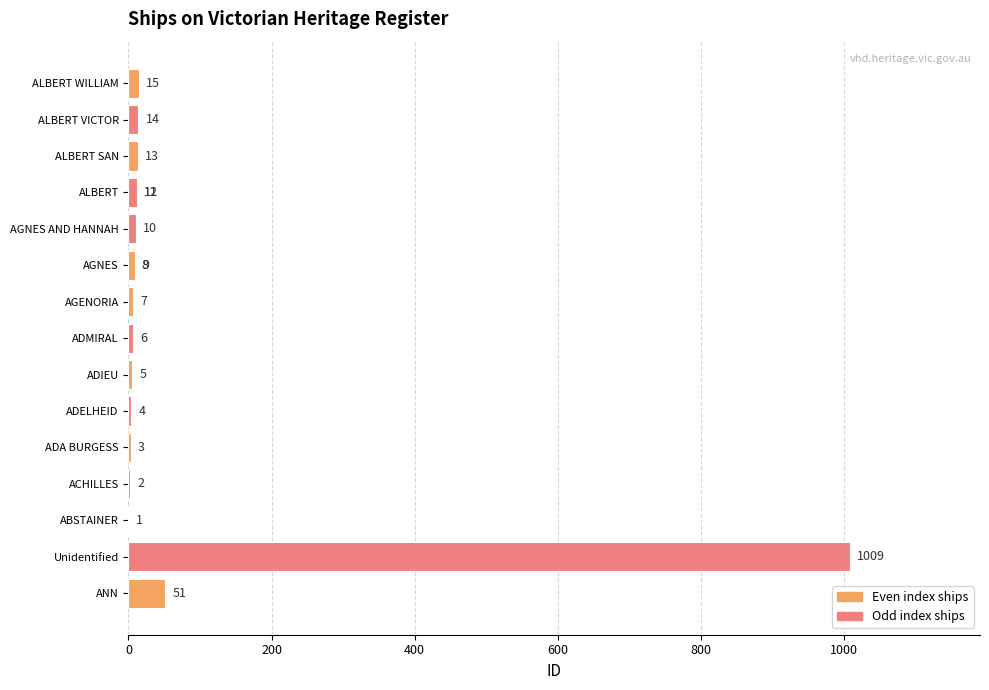

Reading left to right, list all the values displayed in this chart.

51	1009	1	2	3	4	5	6	7	8	9	10	11	12	13	14	15